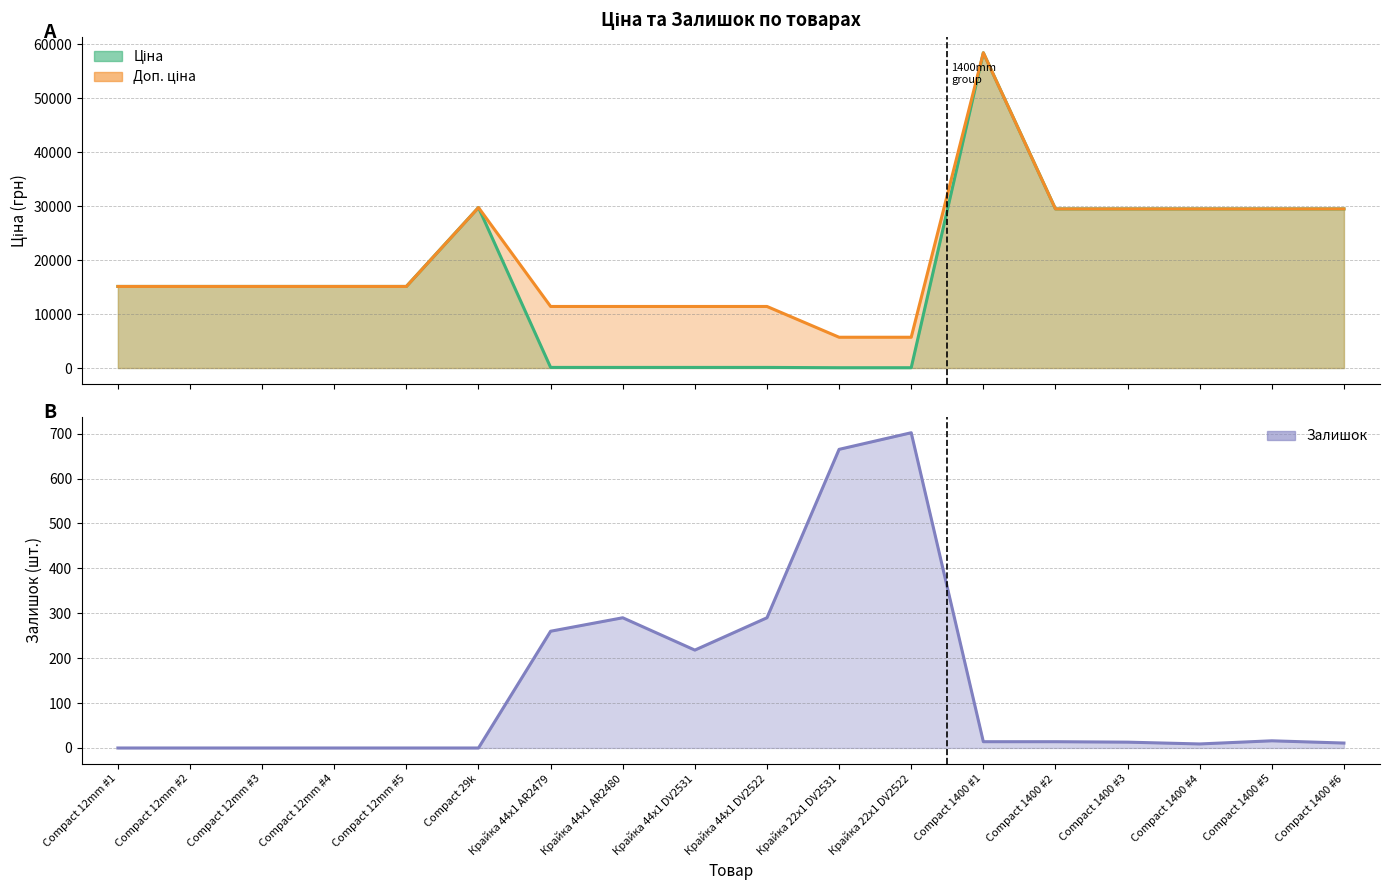

Which has a higher value, Compact 1400 #5 or Крайка 44x1 AR2480?

Compact 1400 #5